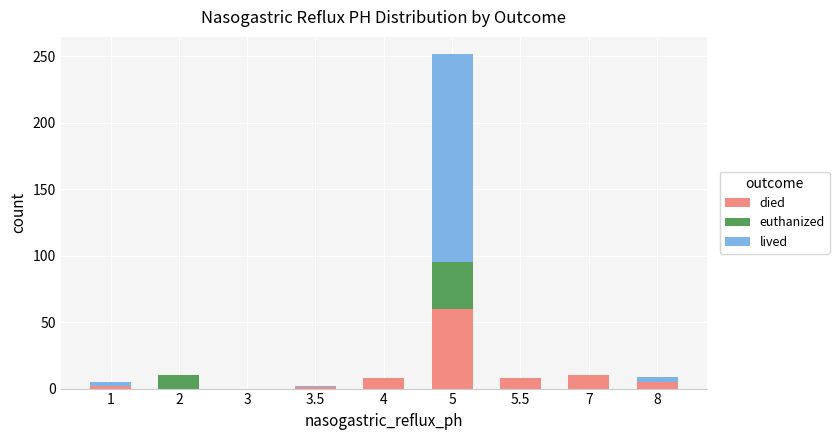

At which category is the sum across all series the highest?

5